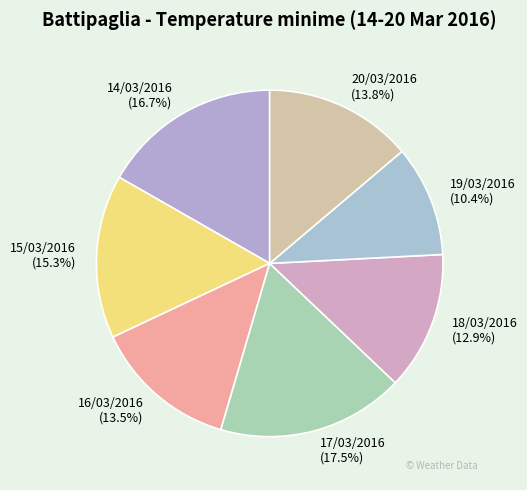

How many slices are in this pie chart?

7